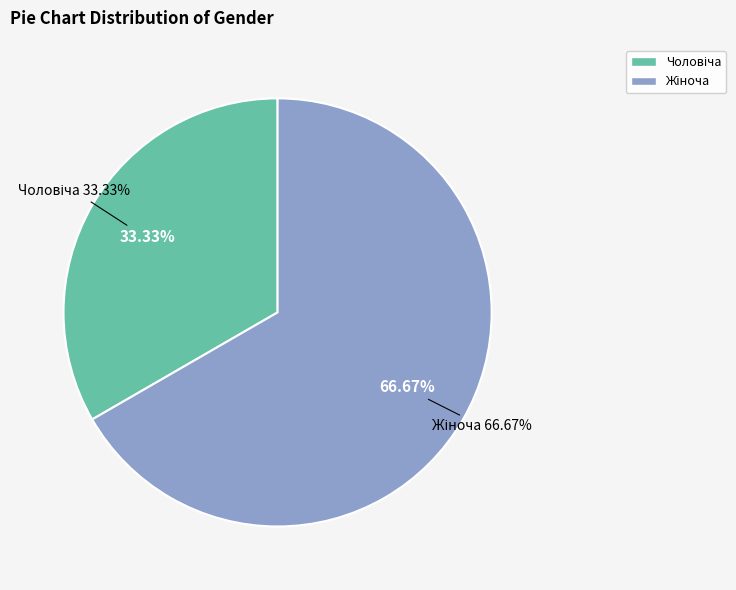

Which category has the biggest portion of the pie?

Жіноча